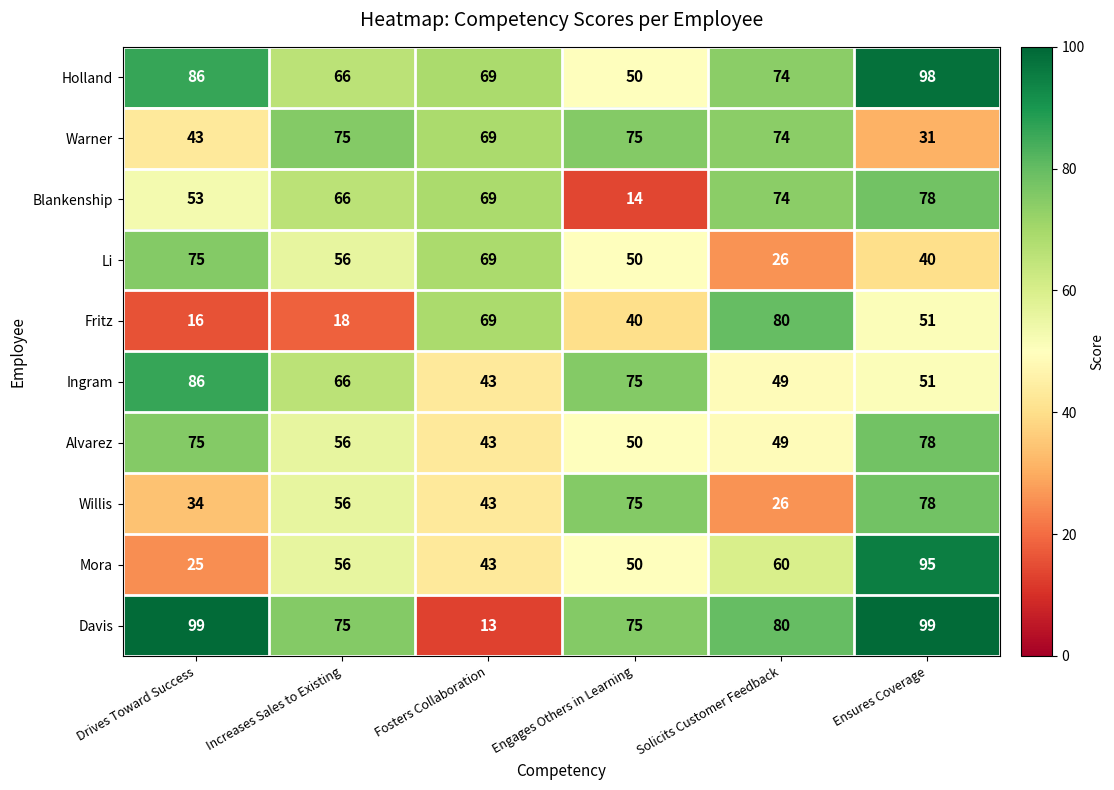

Between Fosters Collaboration and Solicits Customer Feedback, which series saw the biggest shift?

Davis